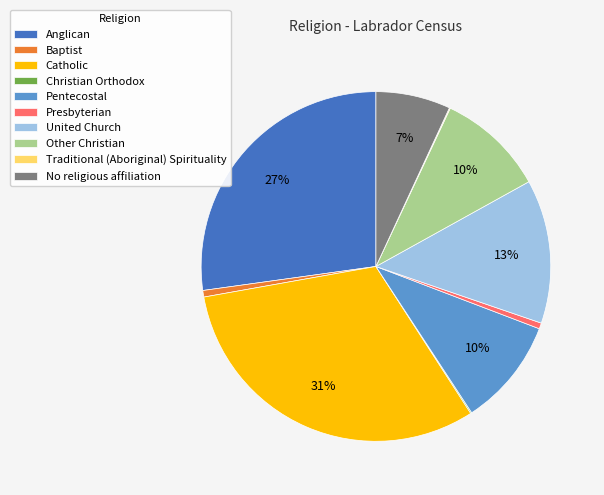

True or false: Baptist accounts for 11% of the total.

False